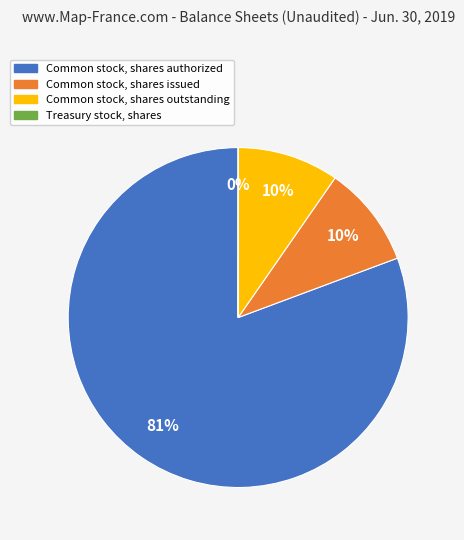

To the nearest percent, what portion does Common stock, shares issued represent?

10%